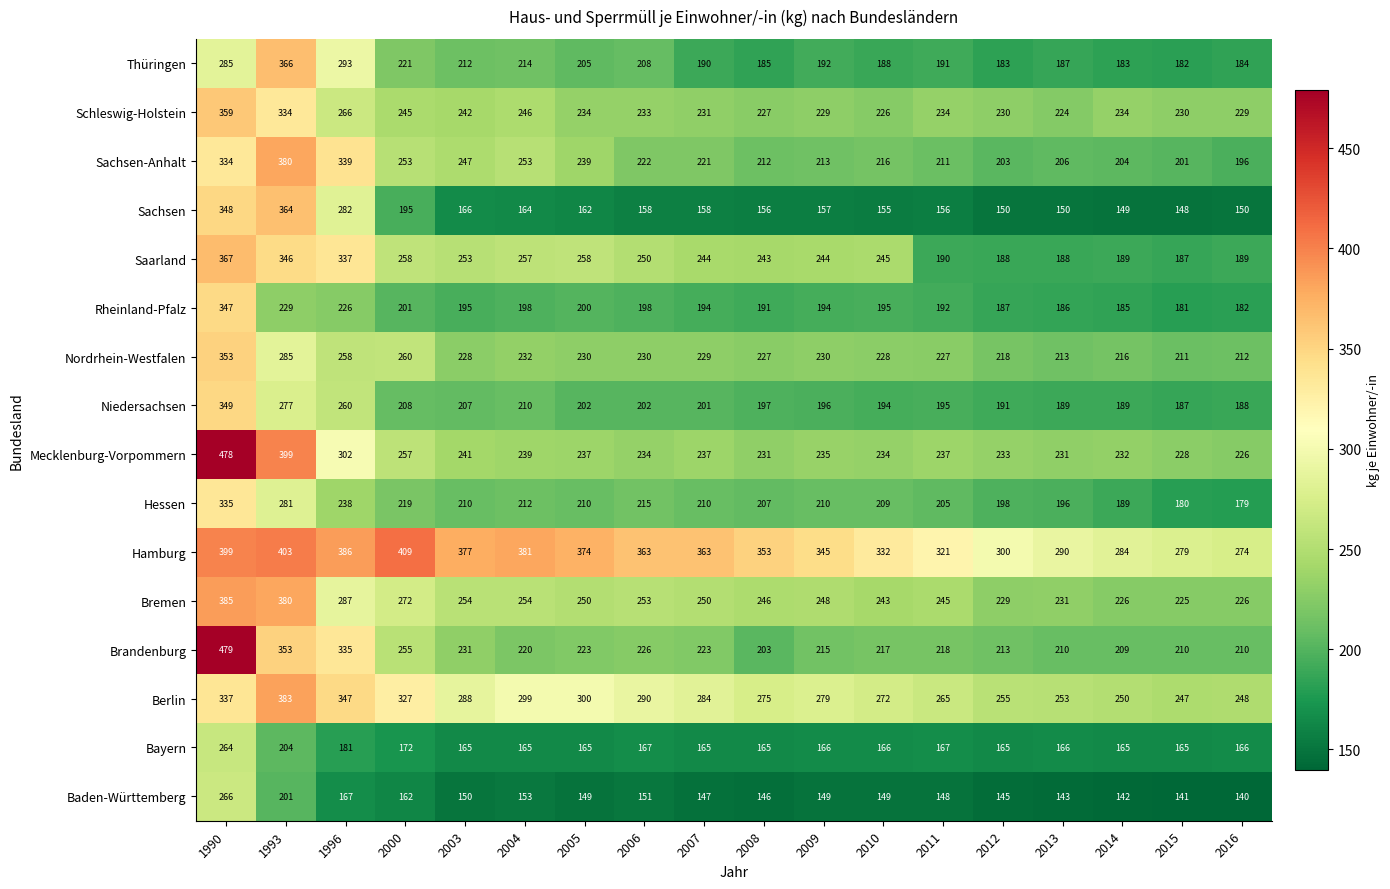

Where does the Sachsen series first go above 158?

1990